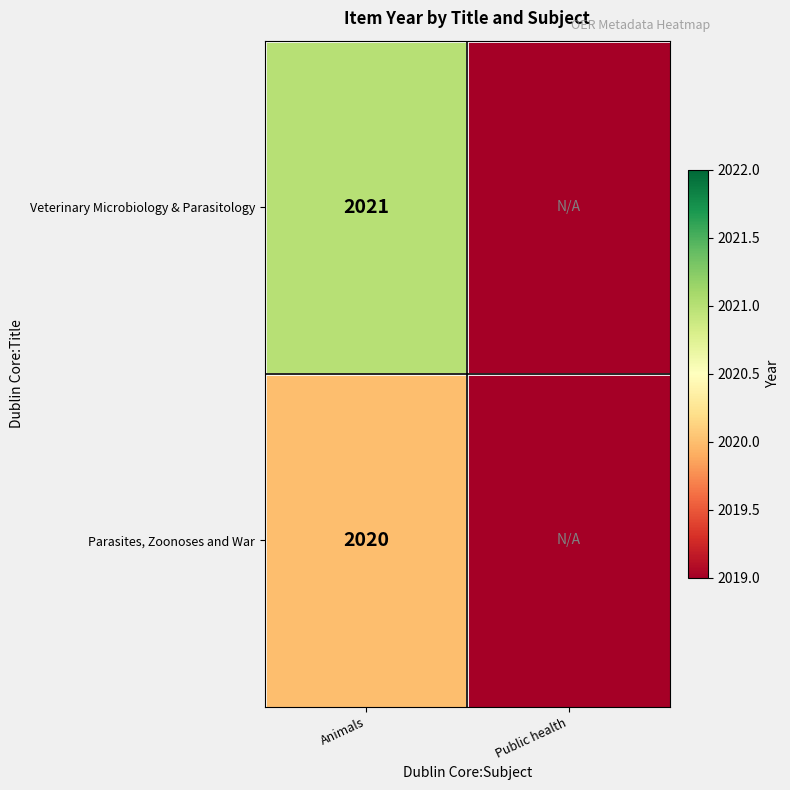

True or false: Parasites, Zoonoses and War has a value of 2020 at Animals.

True